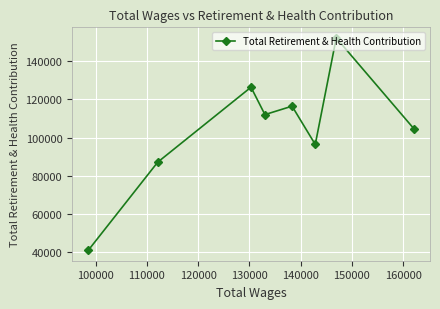

What is the minimum value shown in the chart?

41002